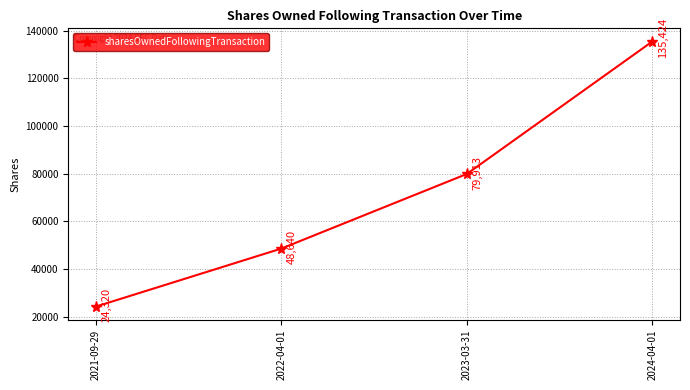

The chart shows a value of 57789 at 2024-04-01. True or false?

False